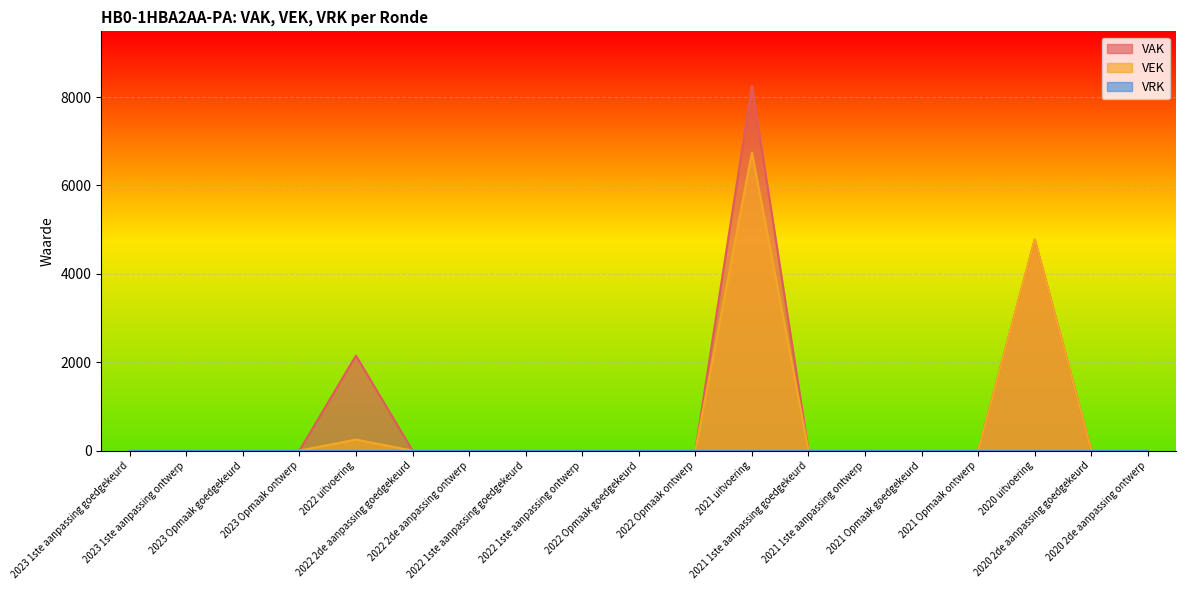

Count the number of data series in this chart.

3